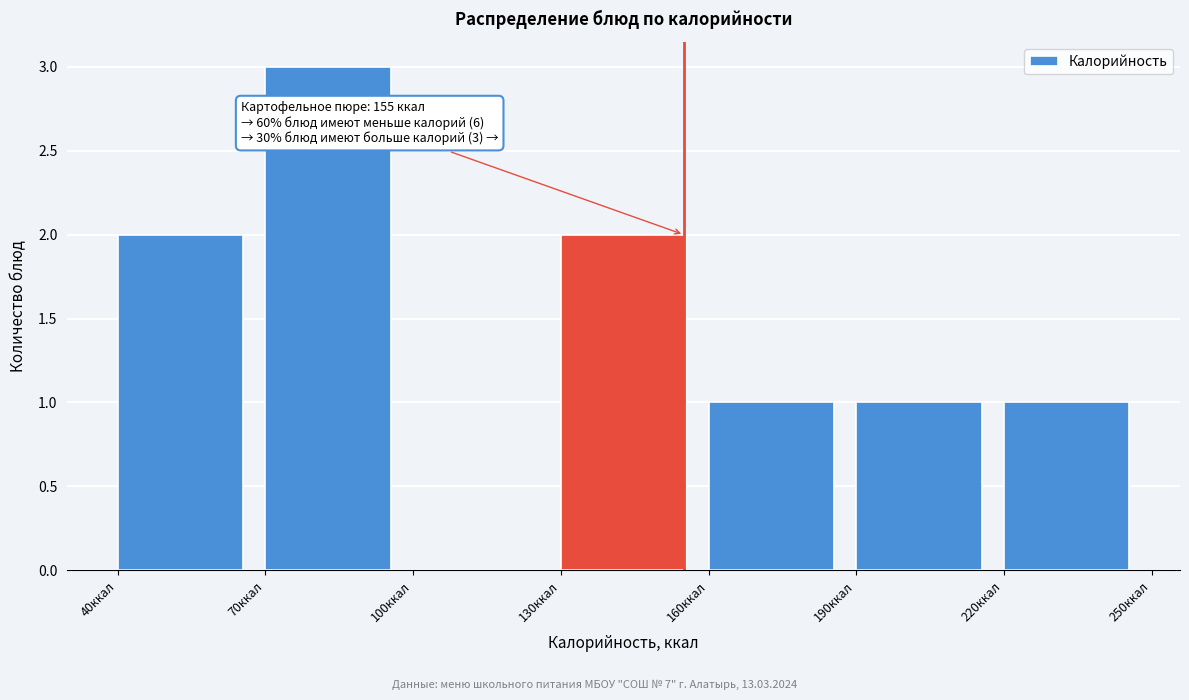

Which range on the x-axis has the tallest bar?

70 to 100